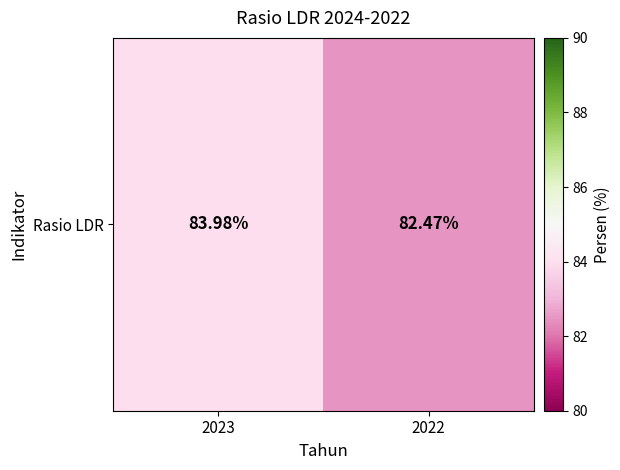

What is the sum of all values?

166.4